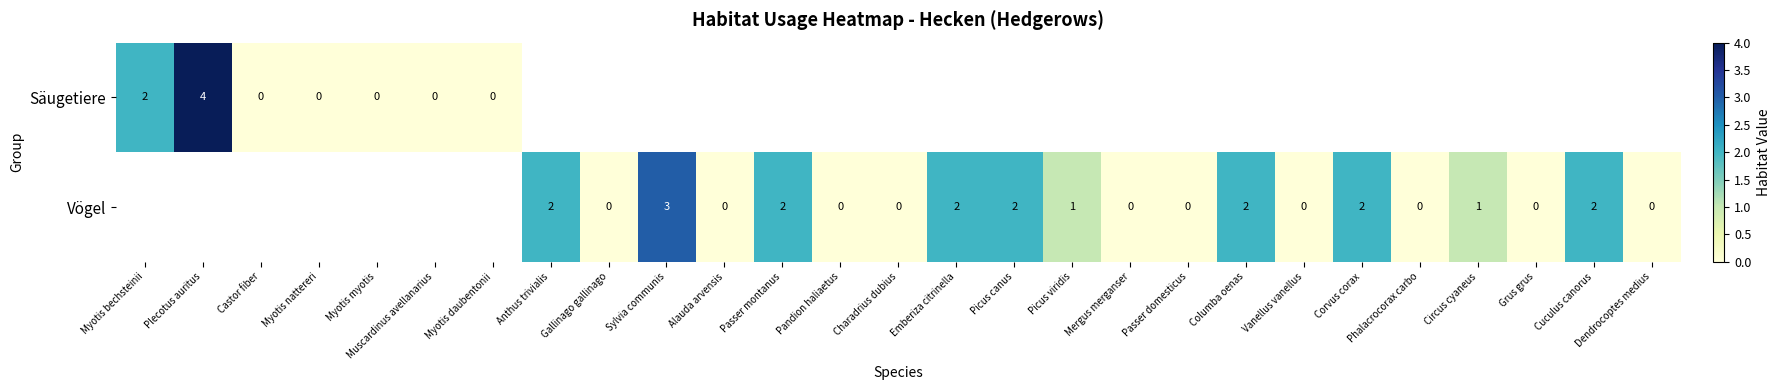

The value of Vögel at Emberiza citrinella is 2. True or false?

True